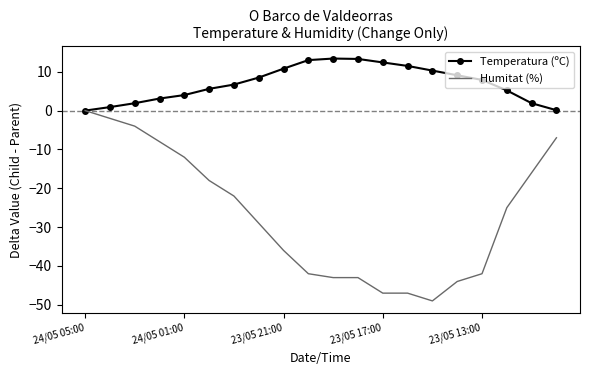

What is the smallest value displayed?

-49.0